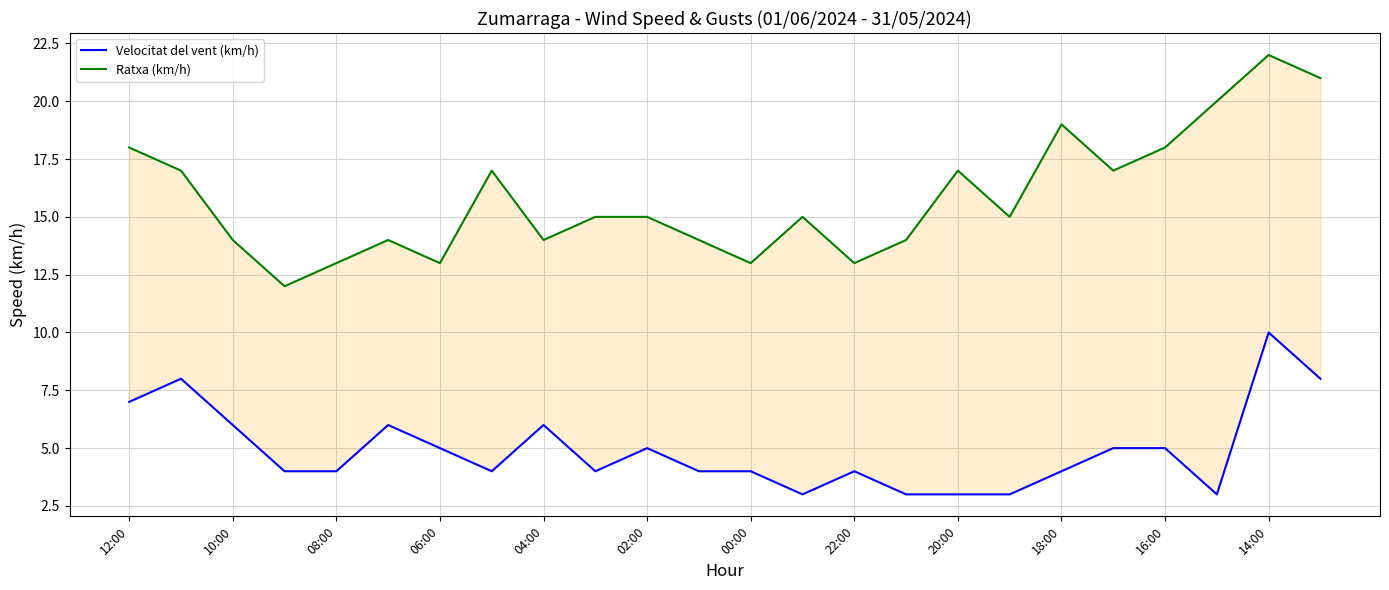

Which has a higher value, 15 or 12:00?

12:00